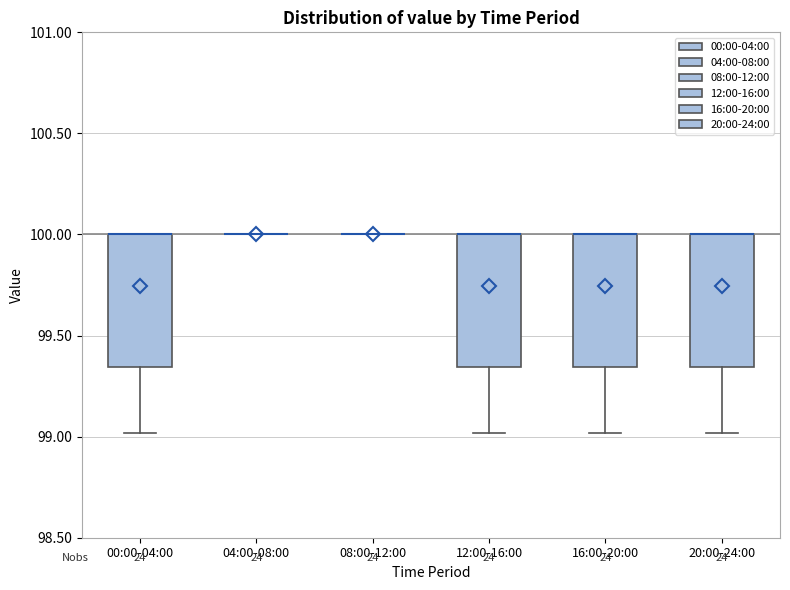

Where is the lower edge of the box for 16:00-20:00 on the y-axis? The values are not printed on the chart, so give them approximately, as read against the axis.

99.35